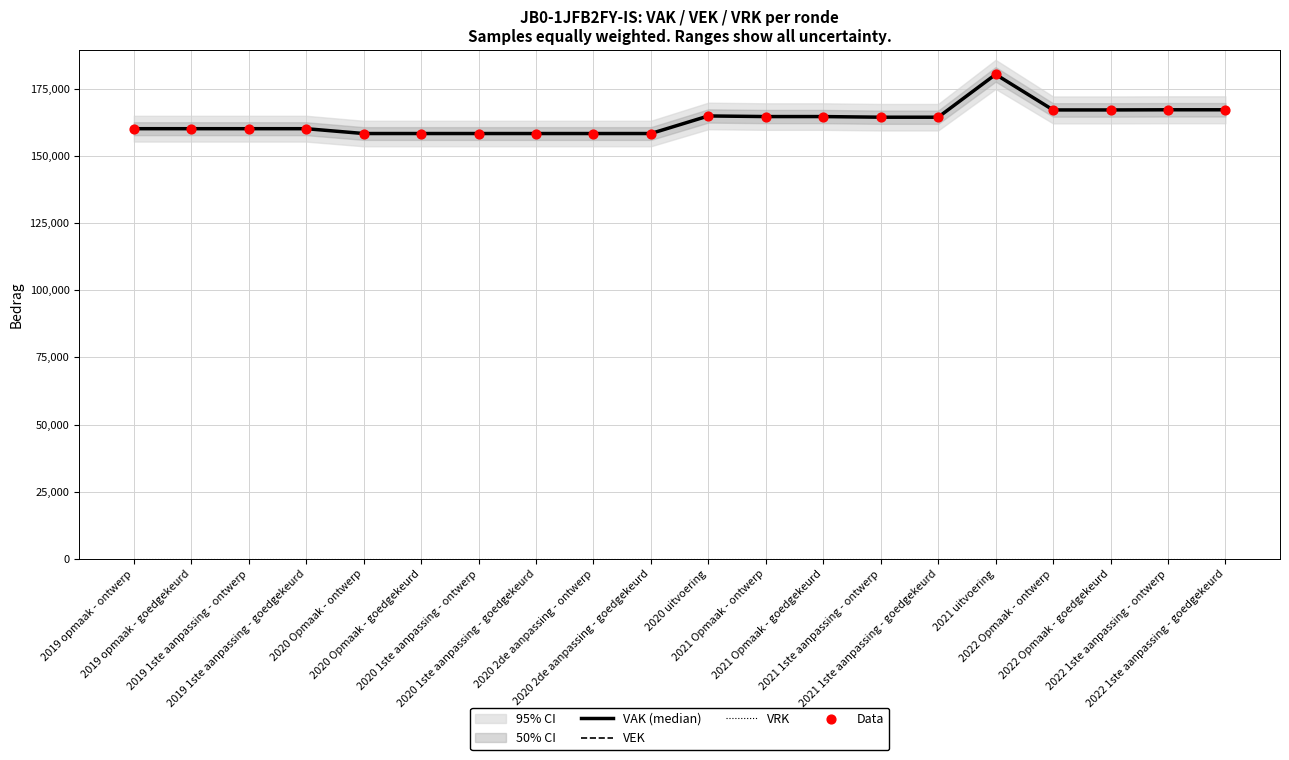

At which category is the sum across all series the highest?

2021 uitvoering